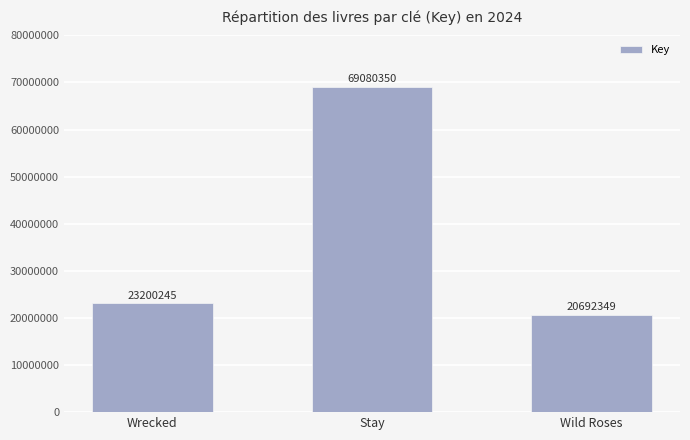

Reading right to left, transcribe all the data shown in this chart.

20692349	69080350	23200245